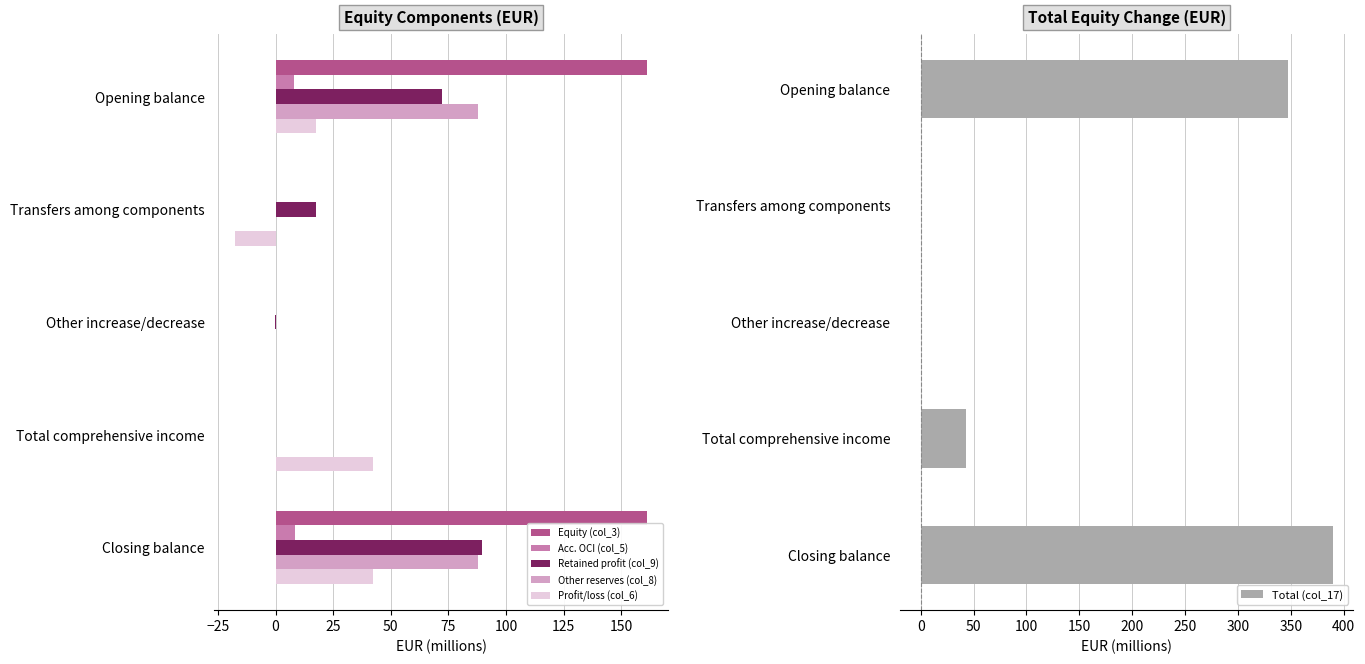

At which label is Profit/loss (col_6) closest to 12?

Opening balance